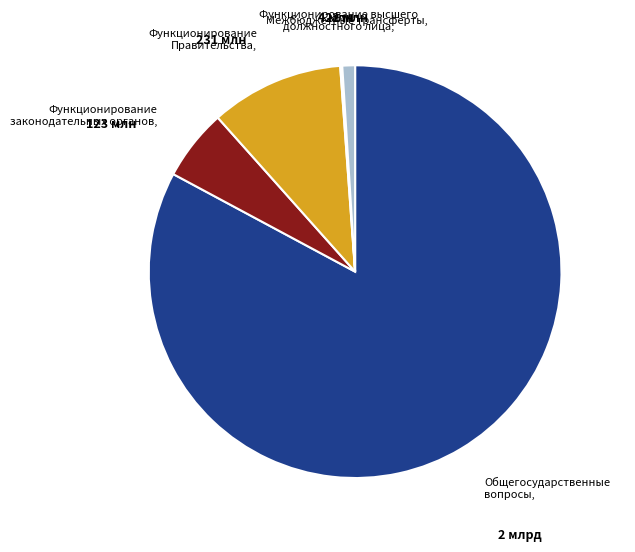

The Общегосударственные вопросы slice represents 83% of the pie. True or false?

True